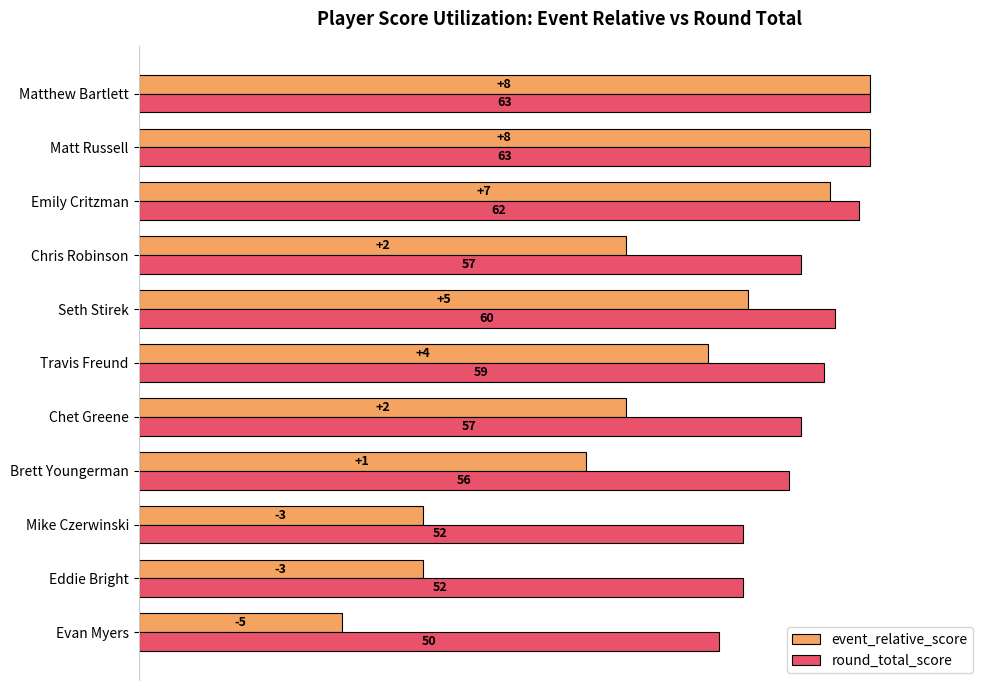

What are all the series names shown in the legend?

event_relative_score, round_total_score